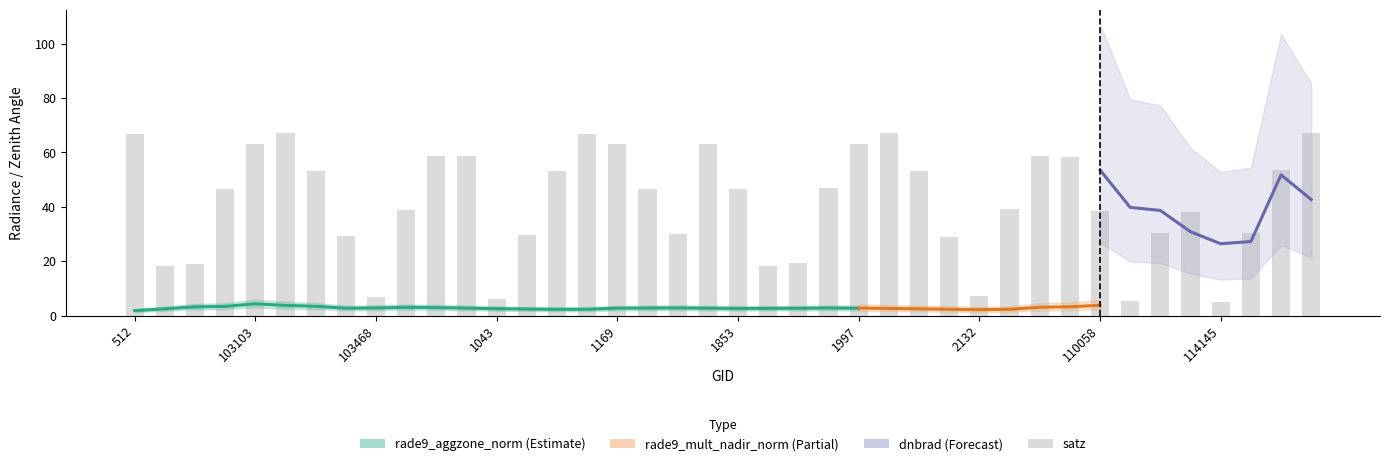

The satz series shows 61.4 at 9. True or false?

False